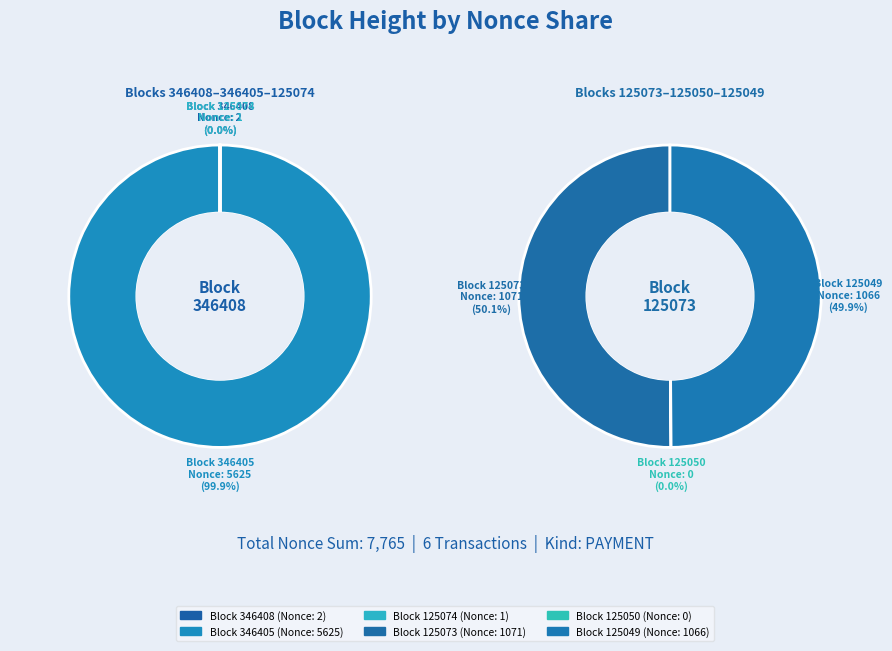

Does 346405 represent more than half of the total?

Yes